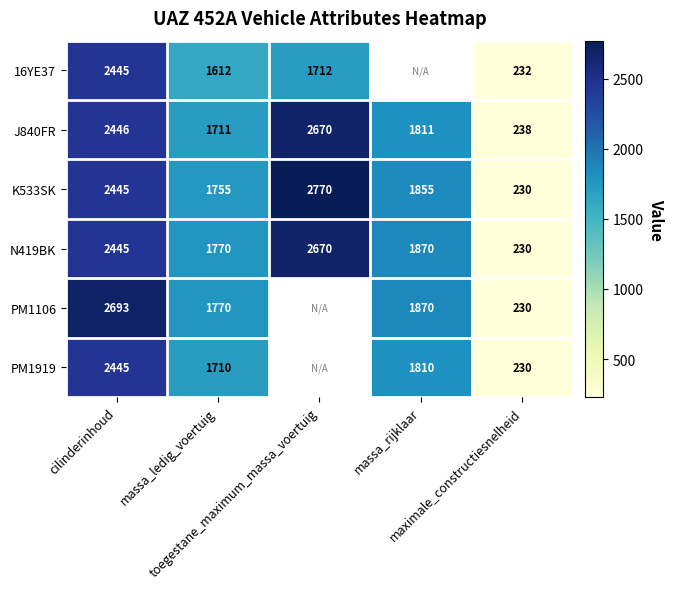

What is the difference between the maximum and minimum values in the N419BK series?

2440